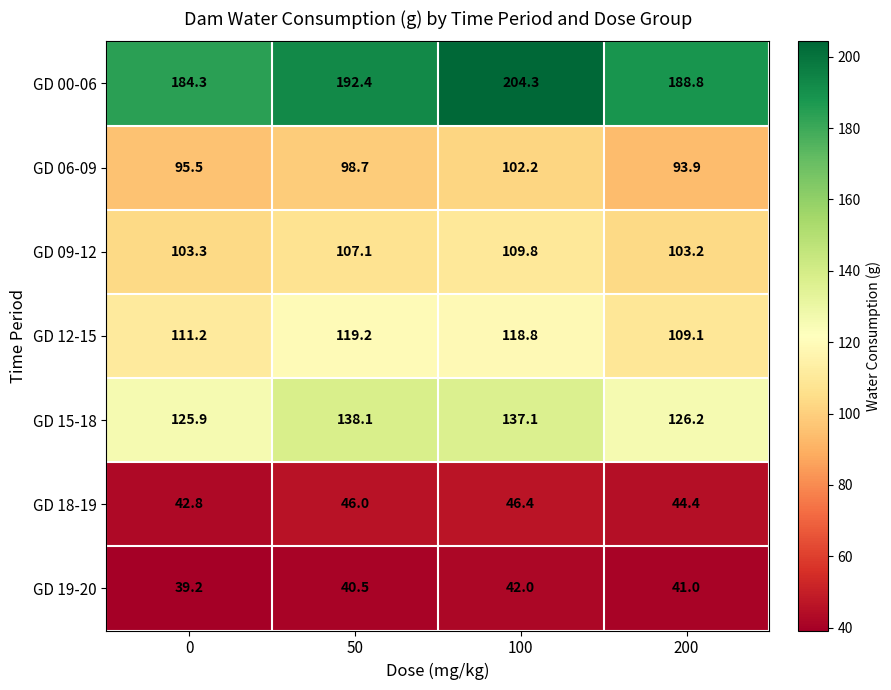

Which series has the largest total across all categories?

GD 00-06